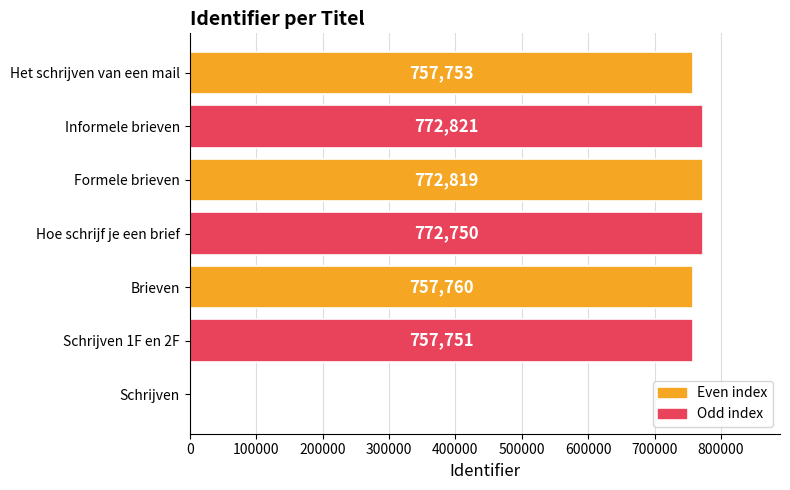

True or false: the data shows 219523 at Het schrijven van een mail.

False